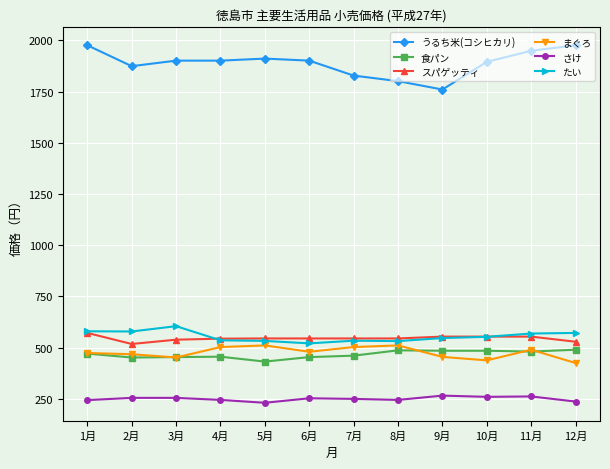

What is the maximum value shown in the chart?

1976